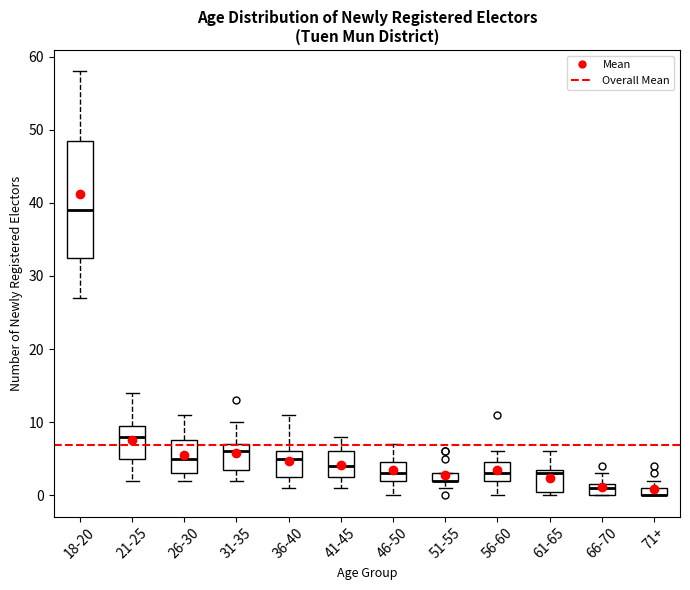

Where does the upper whisker of the box for 41-45 end on the y-axis? The values are not printed on the chart, so give them approximately, as read against the axis.

8